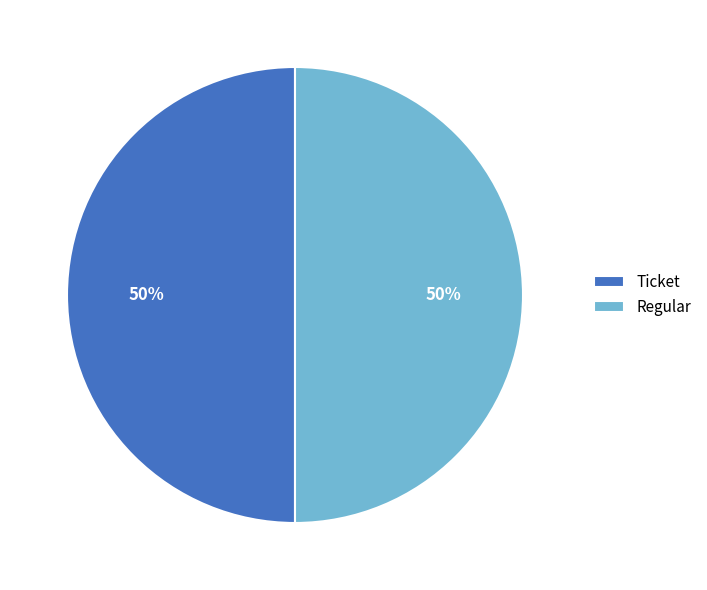

Approximately how many times larger is the value at Ticket compared to Regular?

1.0